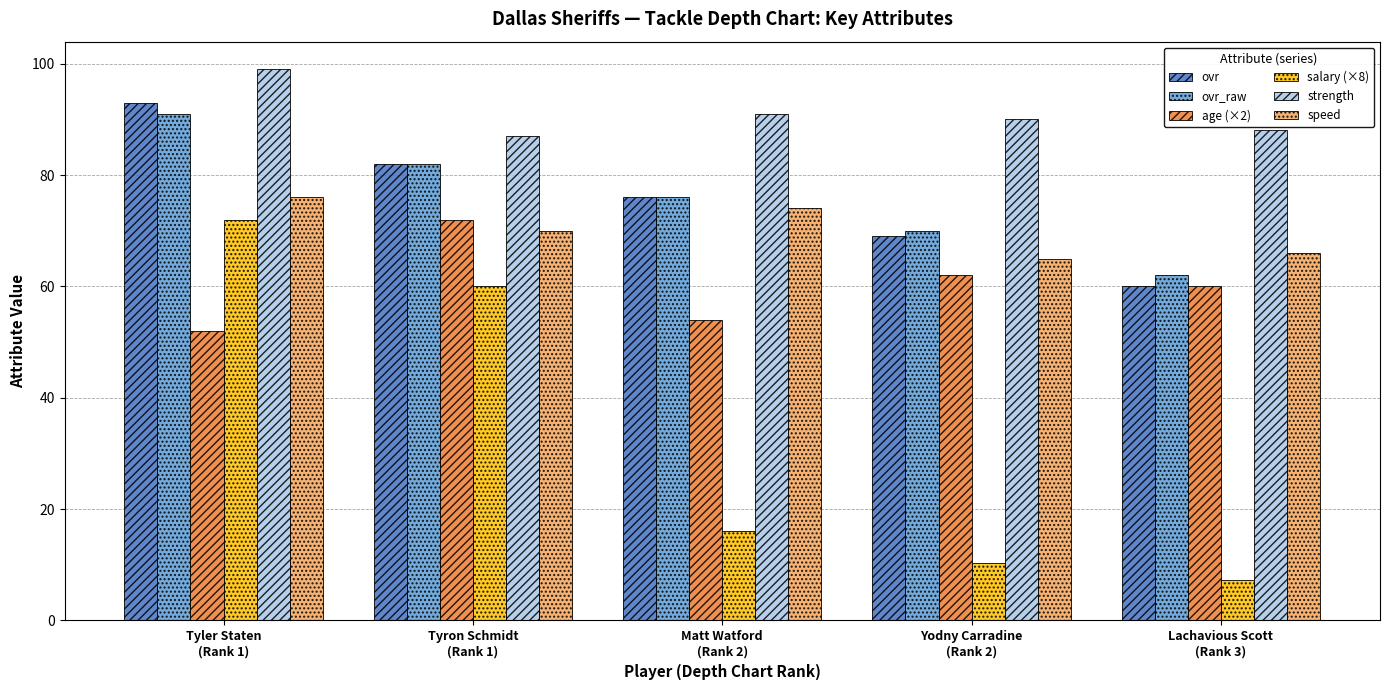

What are all the series names shown in the legend?

ovr, ovr_raw, age (×2), salary (×8), strength, speed